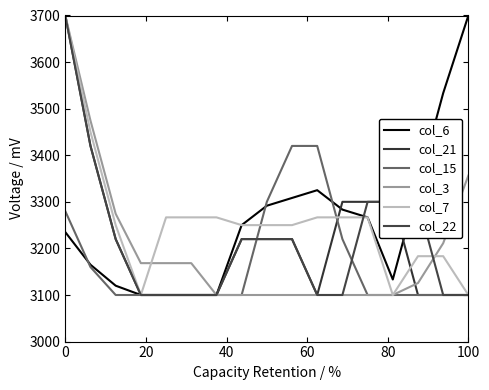

Reading left to right, what are all the values shown in this chart?

col_6: 3235.0	3165.0	3120.0	3100.0	3100.0	3100.0	3100.0	3250.0	3291.7	3308.3	3325.0	3283.3	3266.7	3133.3	3333.3	3533.3	3700.0
col_21: 3700.0	3420.0	3220.0	3100.0	3100.0	3100.0	3100.0	3220.0	3220.0	3220.0	3100.0	3300.0	3300.0	3300.0	3100.0	3100.0	3100.0
col_15: 3280.0	3160.0	3100.0	3100.0	3100.0	3100.0	3100.0	3100.0	3300.0	3420.0	3420.0	3220.0	3100.0	3100.0	3100.0	3100.0	3100.0
col_3: 3700.0	3474.4	3274.4	3168.4	3168.4	3168.4	3100.0	3100.0	3100.0	3100.0	3100.0	3100.0	3100.0	3100.0	3125.6	3211.1	3356.4
col_7: 3700.0	3450.0	3250.0	3100.0	3266.7	3266.7	3266.7	3250.0	3250.0	3250.0	3266.7	3266.7	3266.7	3100.0	3183.3	3183.3	3100.0
col_22: 3700.0	3420.0	3220.0	3100.0	3100.0	3100.0	3100.0	3220.0	3220.0	3220.0	3100.0	3100.0	3300.0	3300.0	3300.0	3100.0	3100.0